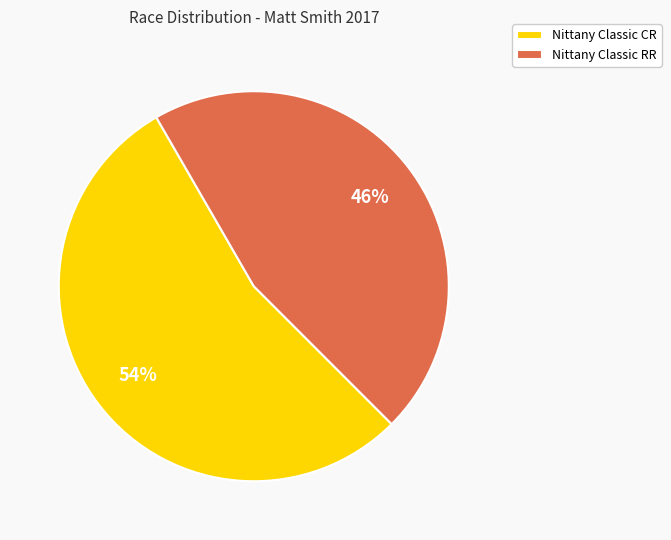

To the nearest percent, what percentage of the pie is Nittany Classic CR?

54%